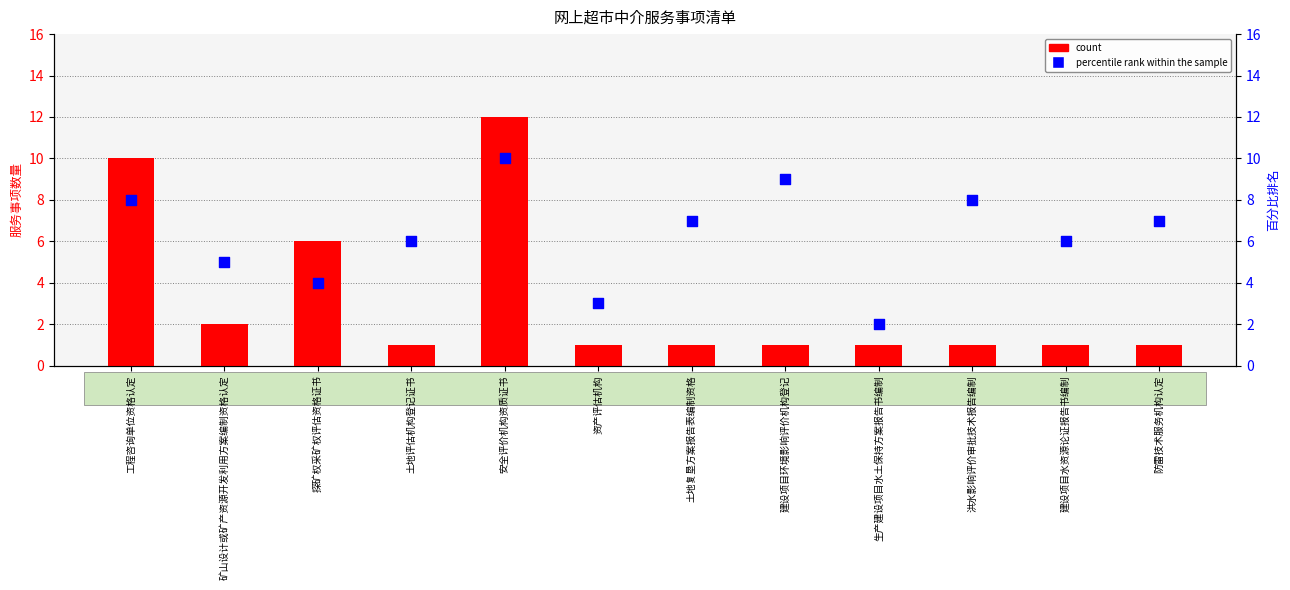

What are all the series names shown in the legend?

count, percentile rank within the sample